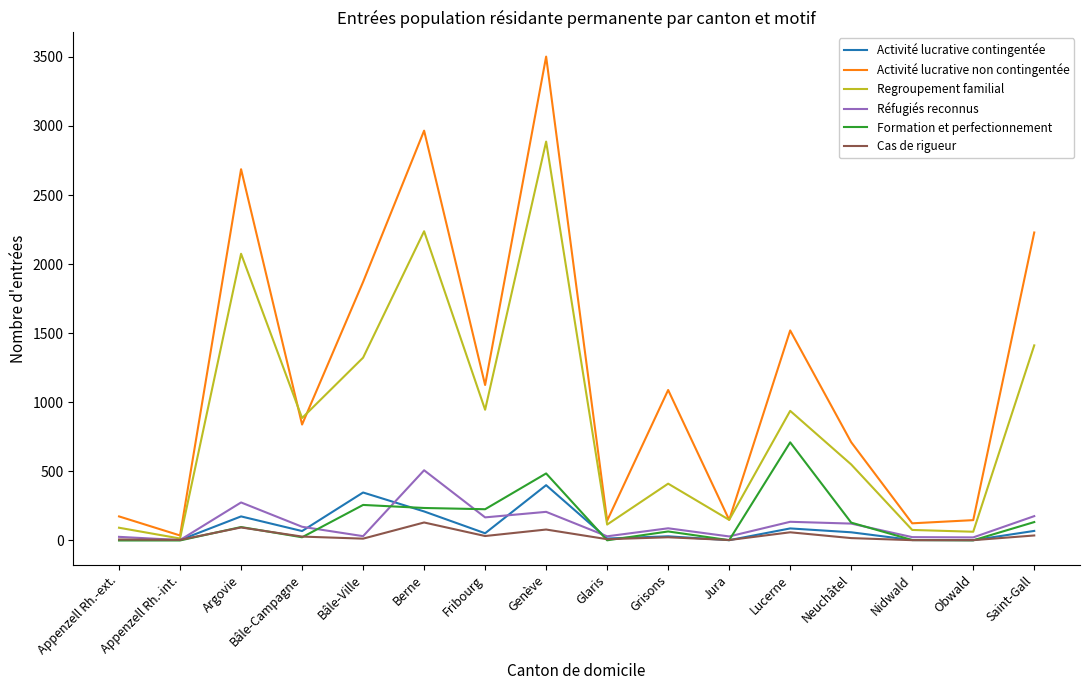

How many lines are shown in the chart?

6